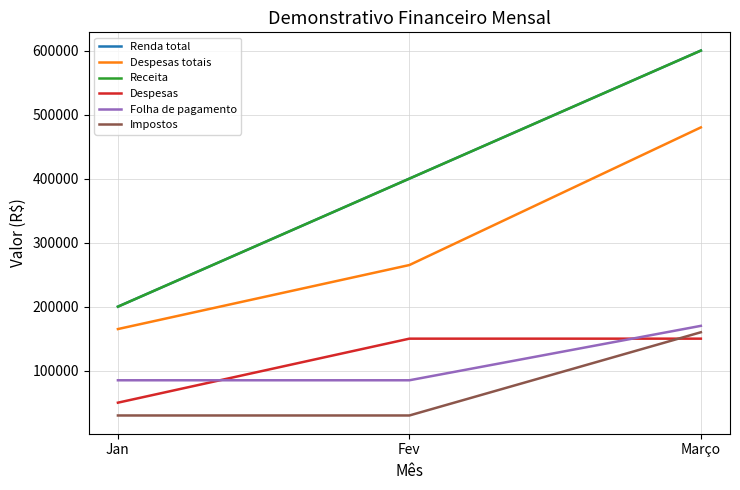

Does the chart display data point markers on the line(s)?

No